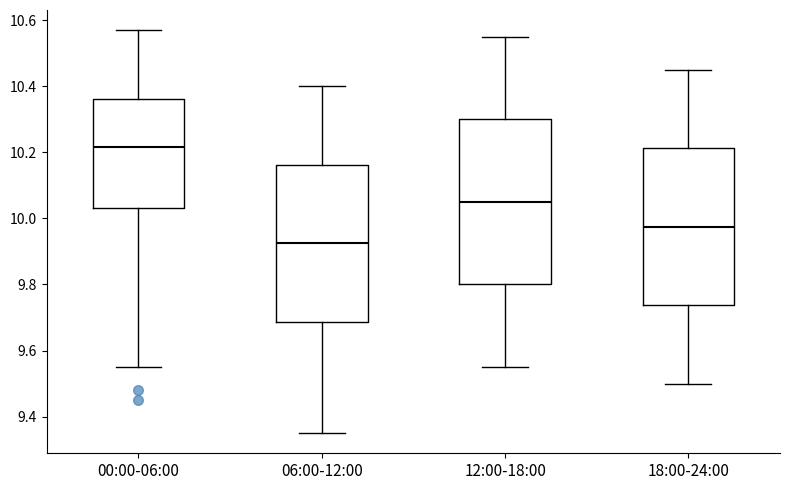

Reading left to right, read every box against the y-axis: the position of its median line, the range the box covers, and the ends of its whiskers. The values are not printed on the chart, so give them approximately, as read against the axis.

00:00-06:00: median 10.22, box 10.04 to 10.36, whiskers 9.56 to 10.58
06:00-12:00: median 9.92, box 9.68 to 10.16, whiskers 9.36 to 10.40
12:00-18:00: median 10.06, box 9.80 to 10.30, whiskers 9.56 to 10.56
18:00-24:00: median 9.98, box 9.74 to 10.22, whiskers 9.50 to 10.46